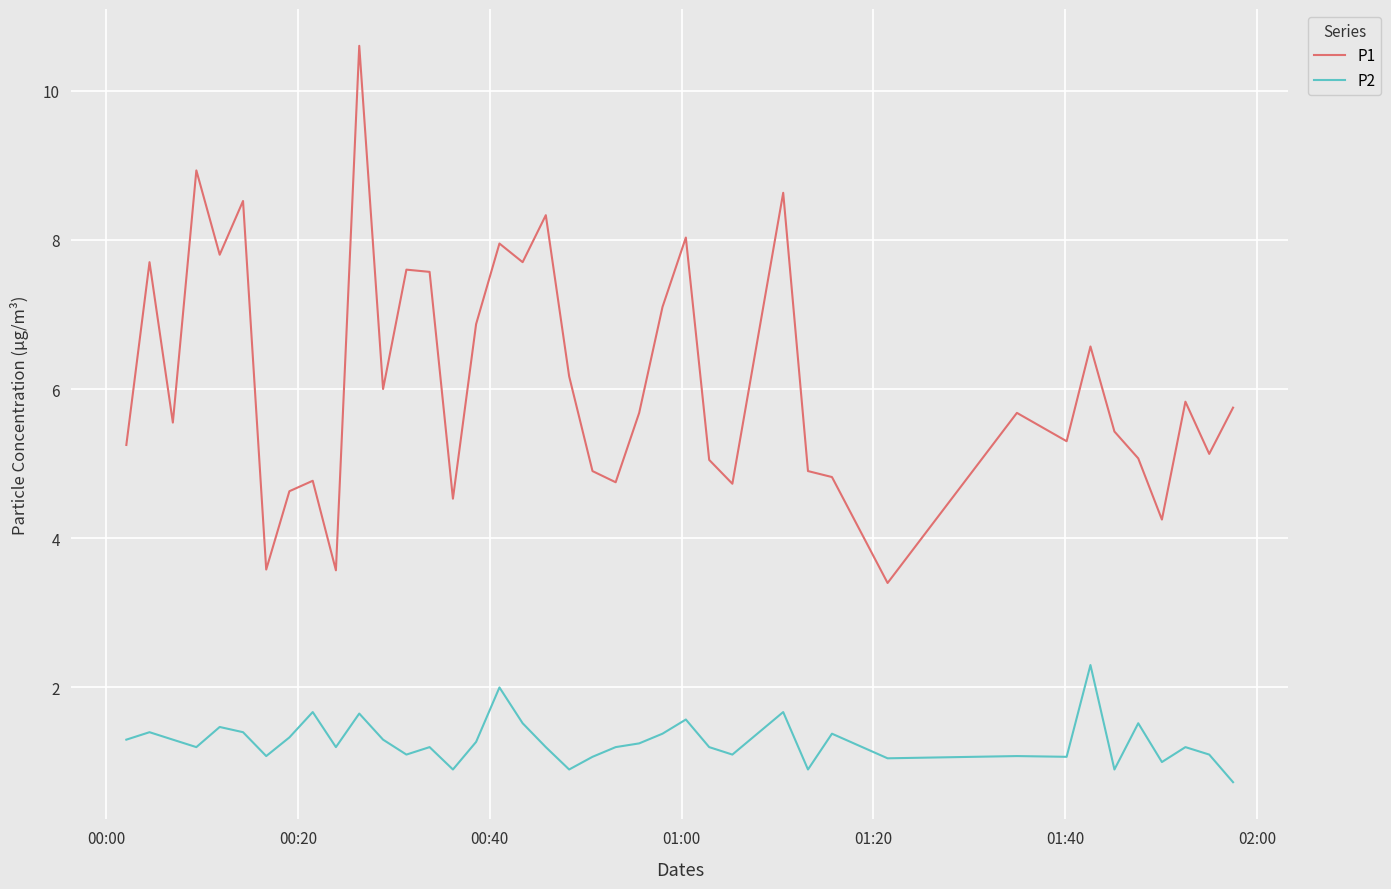

Does the chart have visible grid lines?

Yes